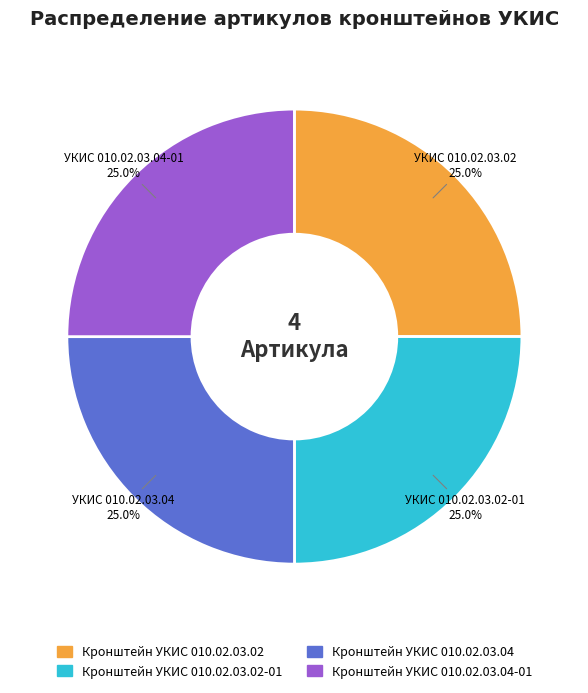

Is there a majority slice in this chart?

No